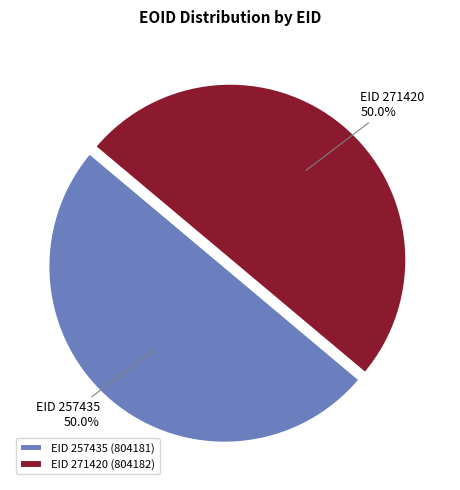

What percentage is NOT represented by EID 257435?

50.0%